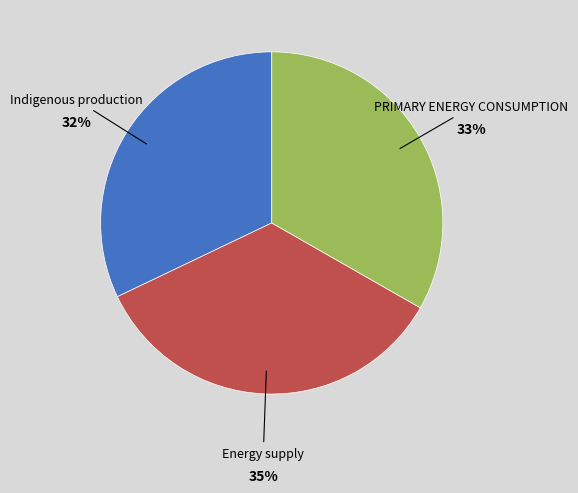

To the nearest percent, what is the average slice percentage?

33%